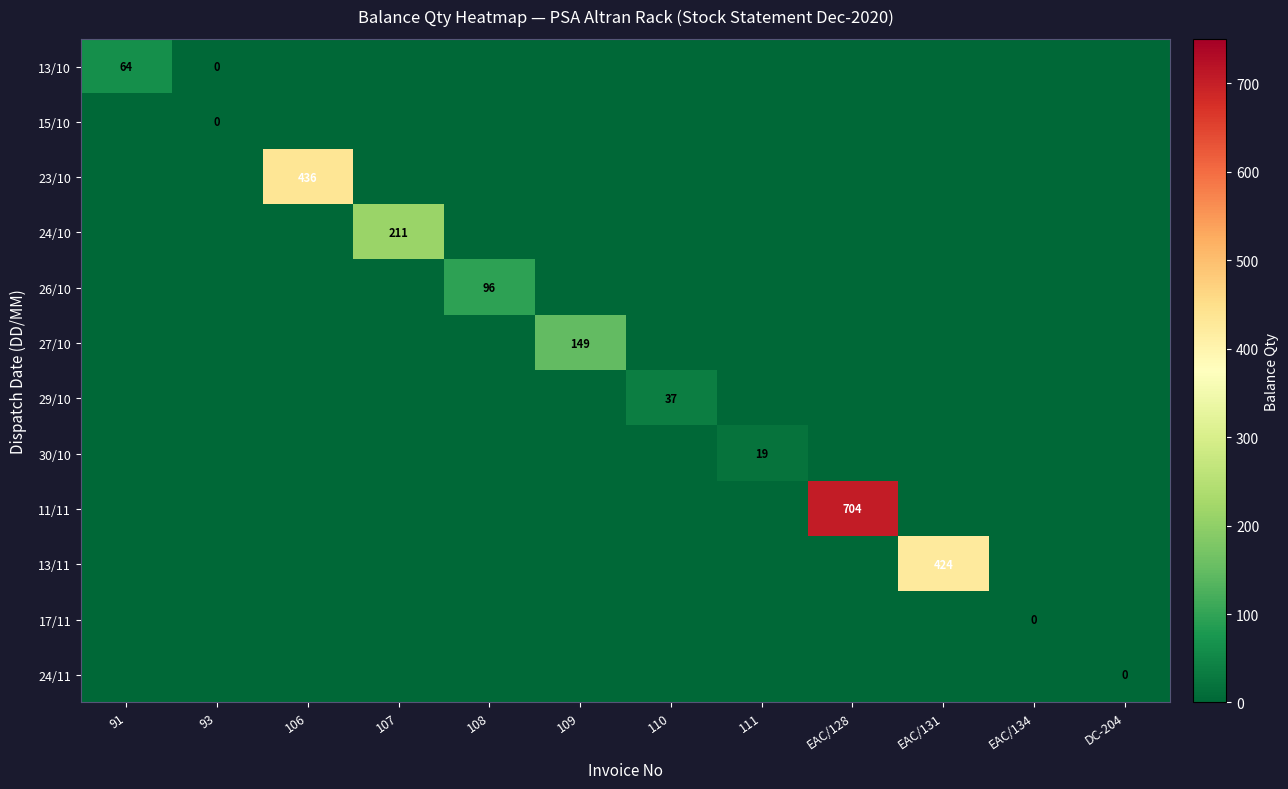

True or false: 29/10 has a value of 16 at 110.

False